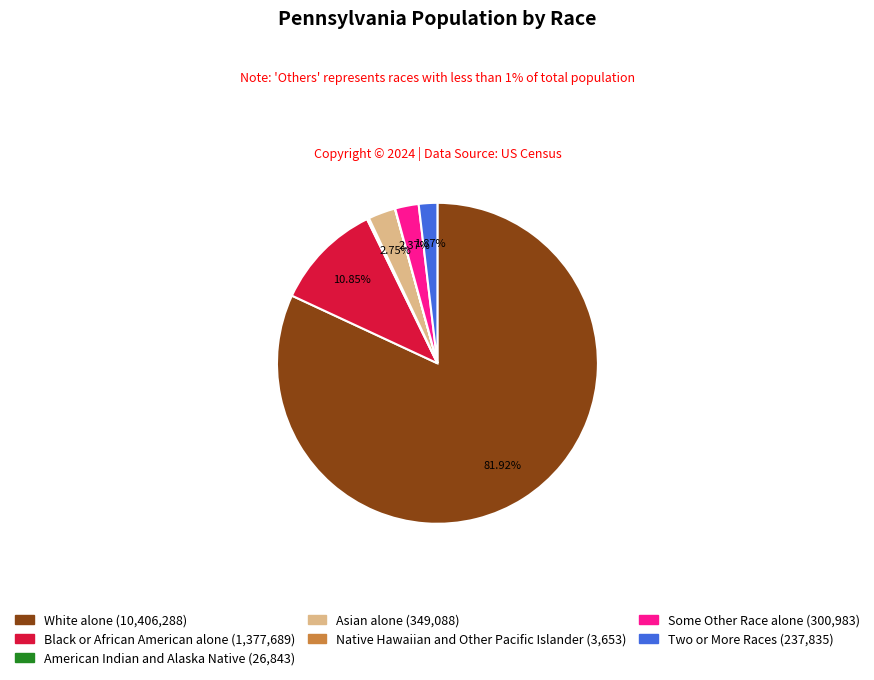

True or false: White alone accounts for 96% of the total.

False